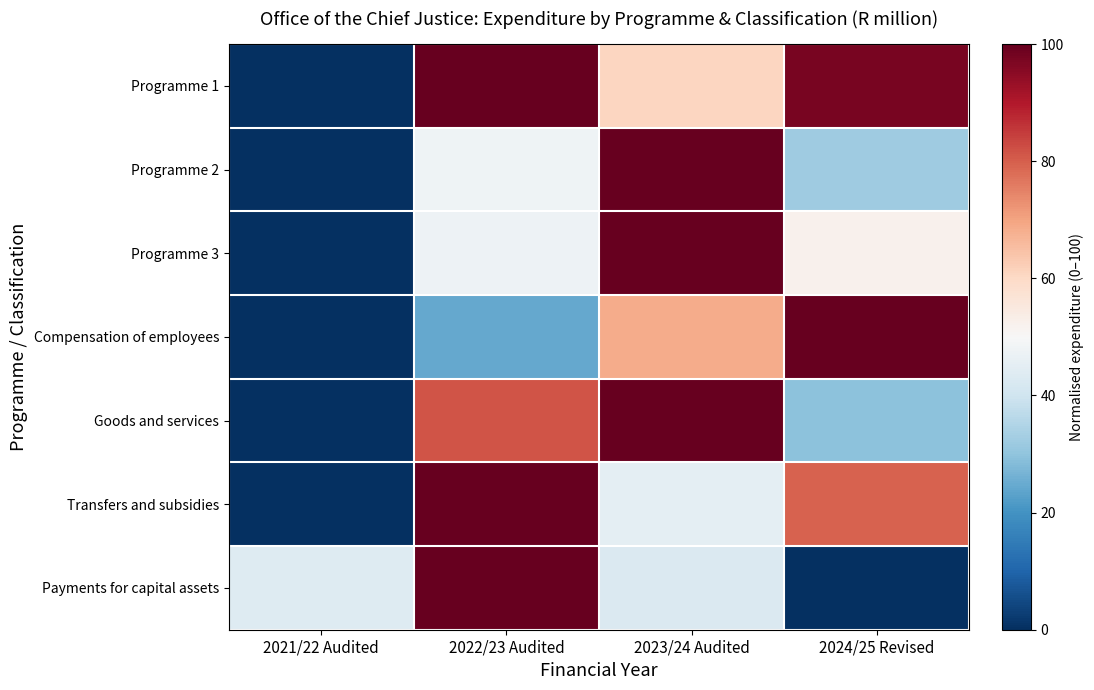

Which series has the widest spread of values?

Programme 1